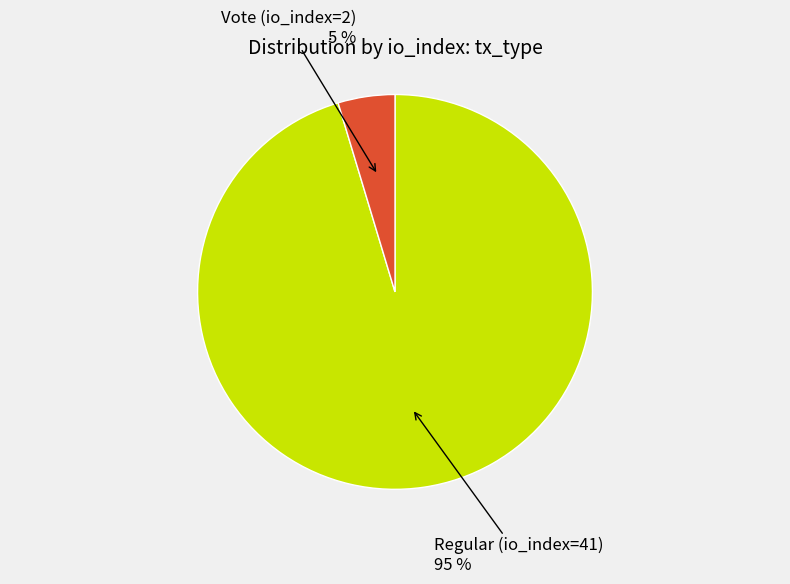

To the nearest percent, what is the combined percentage of Regular (io_index=41) and Vote (io_index=2)?

100%